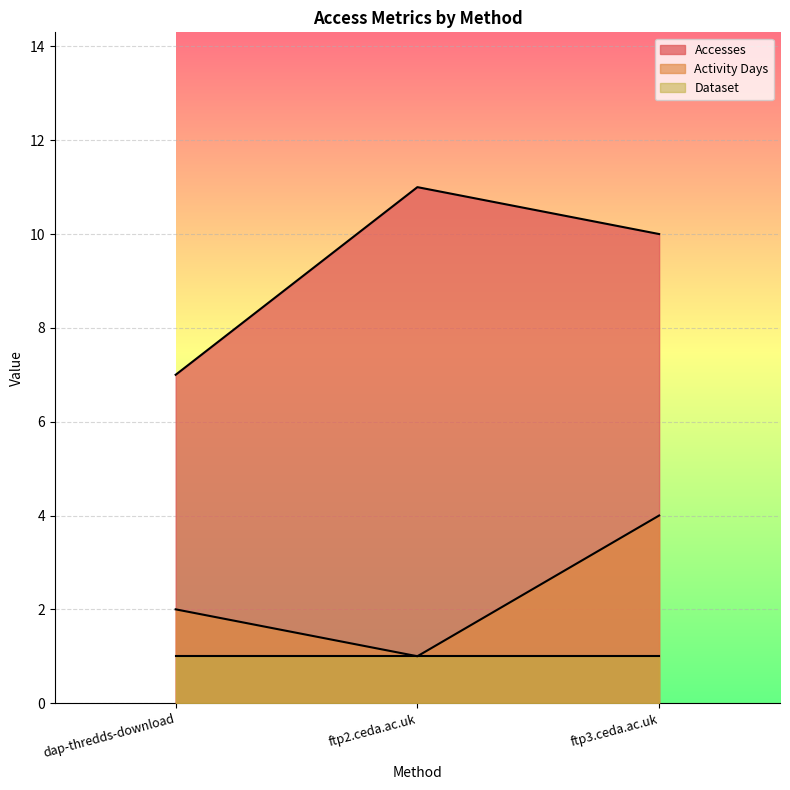

How many lines are shown in the chart?

3